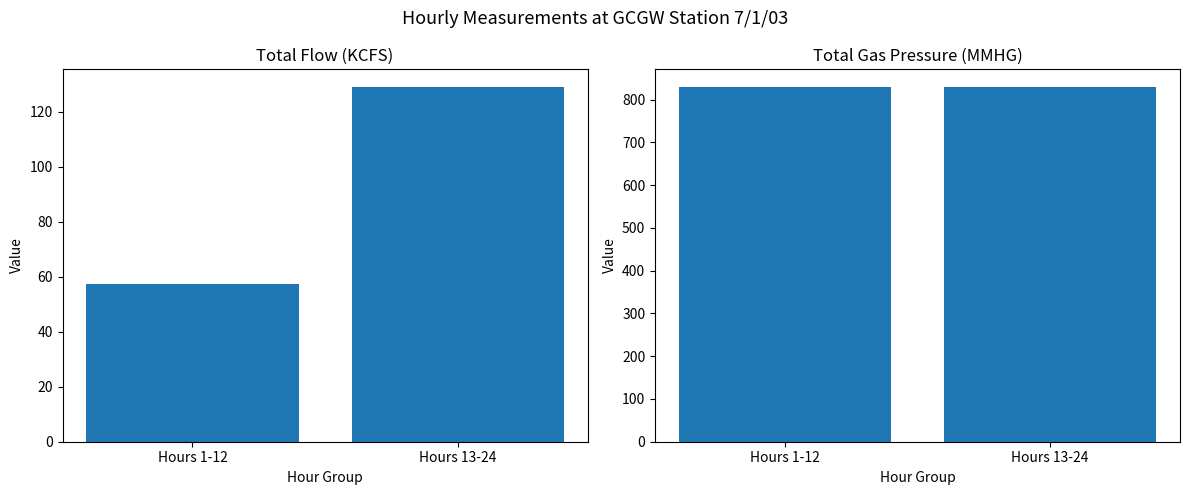

Which series has the largest range (max minus min)?

Total Flow (KCFS)